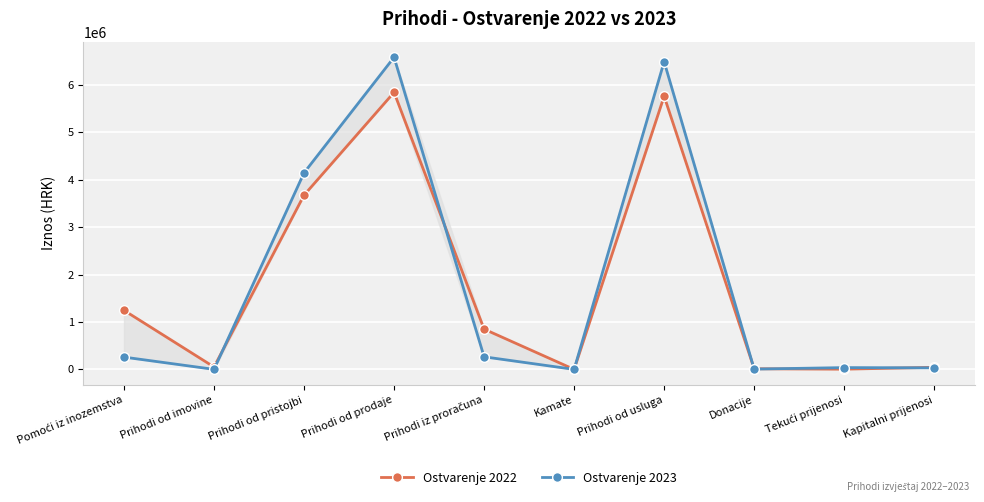

How many series are shown in this chart?

2